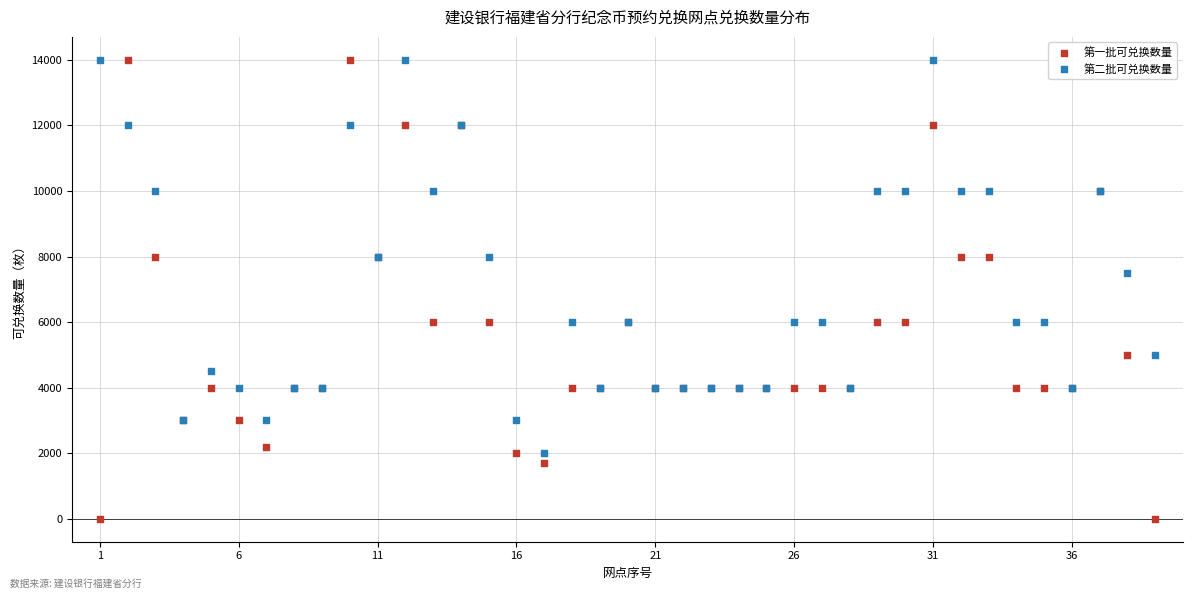

Which series contains the lowest Y value?

第一批可兑换数量